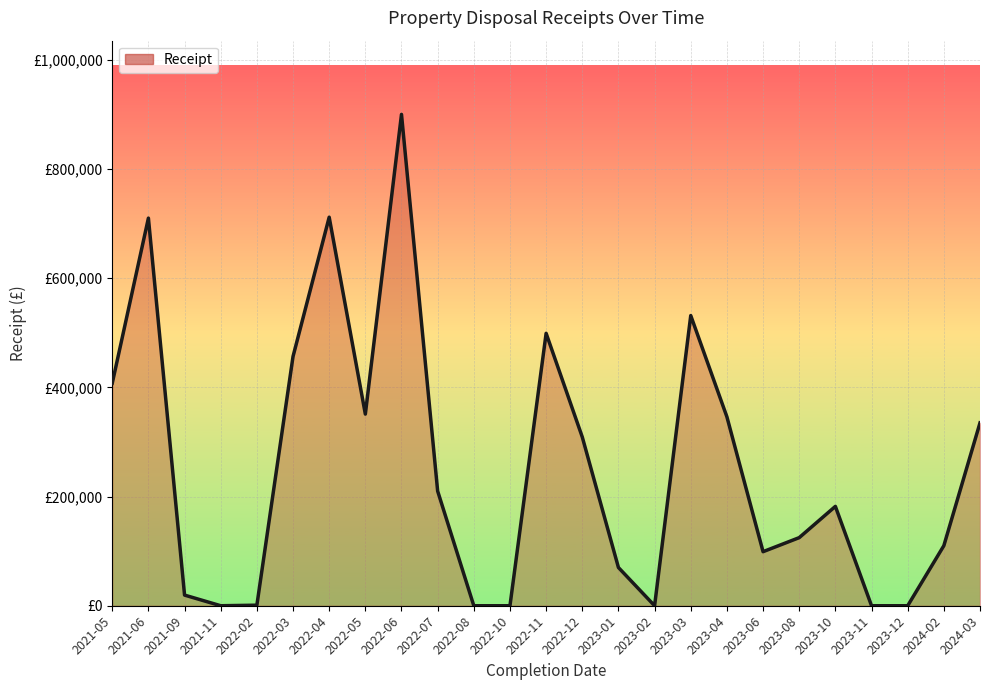

What is the maximum value shown in the chart?

900000